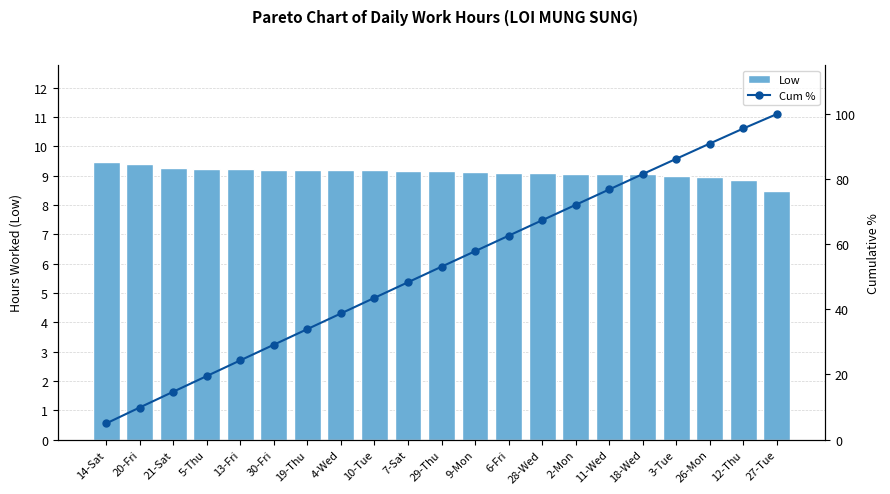

True or false: Cum % has a value of 6.5 at 20-Fri.

False